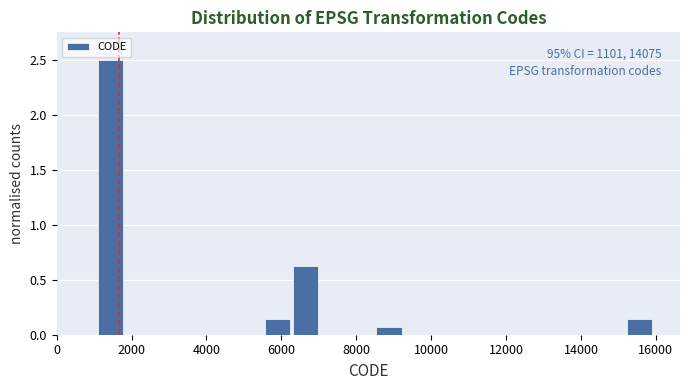

Read against the x-axis, roughly where is the centre of the tallest bar?

1400